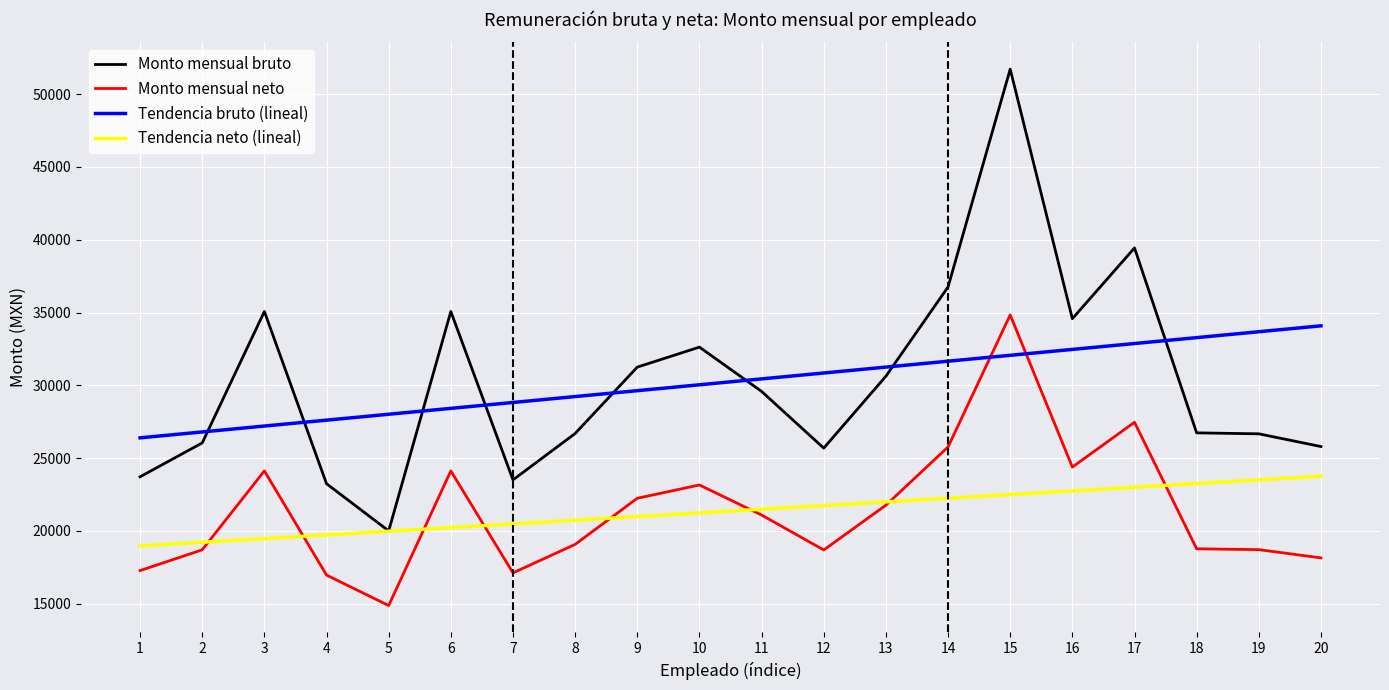

True or false: Tendencia bruto (lineal) and Monto mensual bruto intersect in this chart.

True